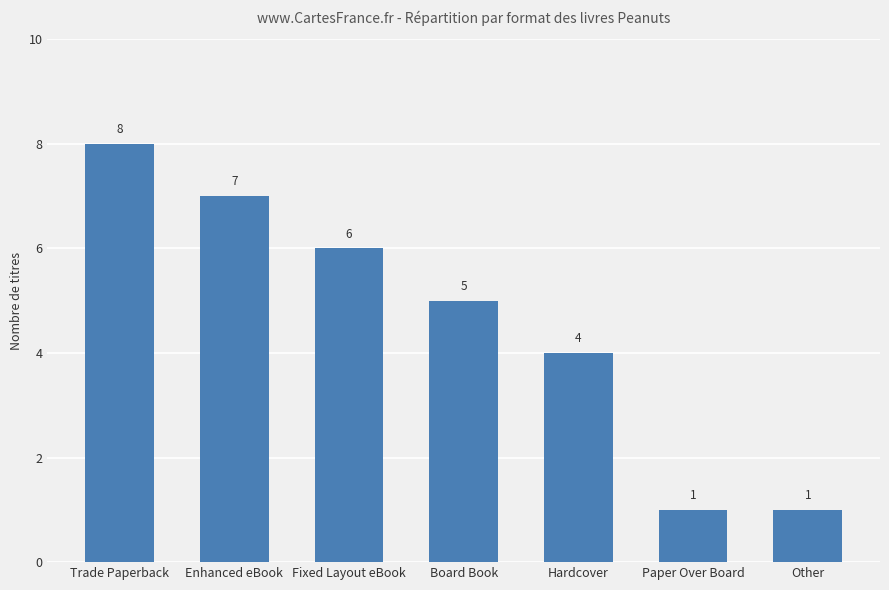

What is the difference between the second highest and second lowest values?

6